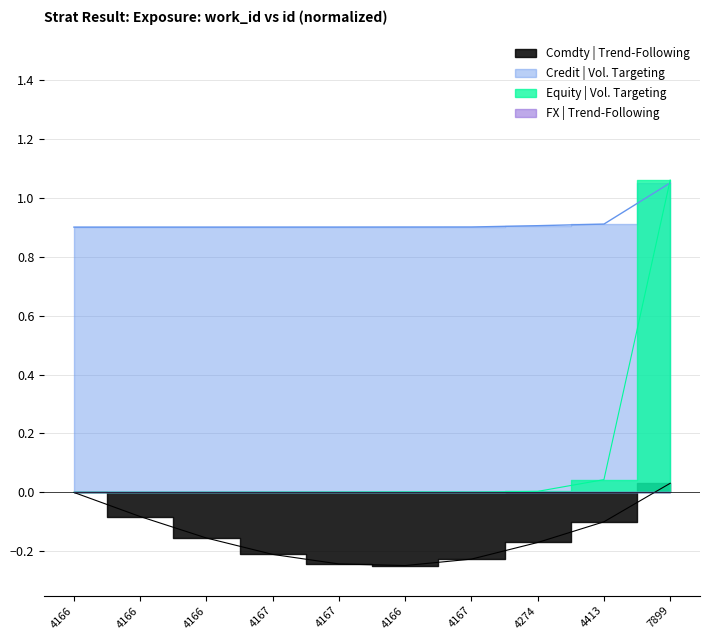

What is the difference between the maximum and minimum values in the Credit | Vol. Targeting series?

1.1